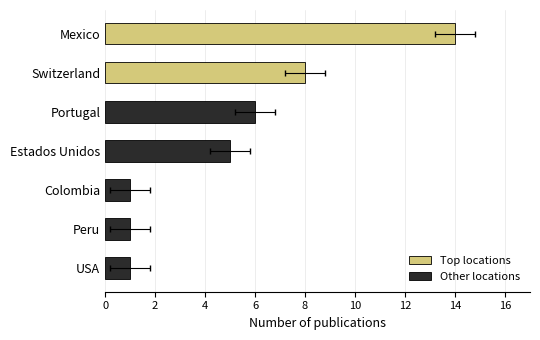

True or false: the data shows 2 at Estados Unidos.

False